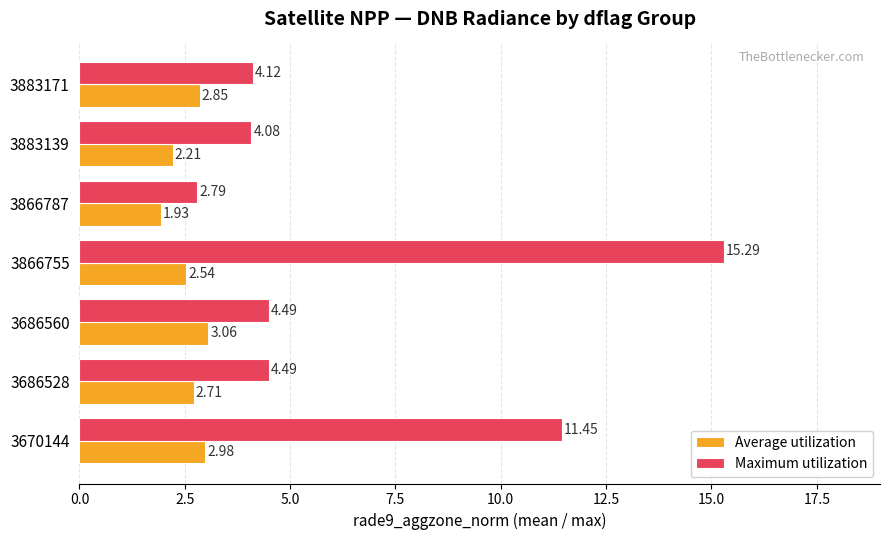

At which label is Average utilization closest to 2?

3866787